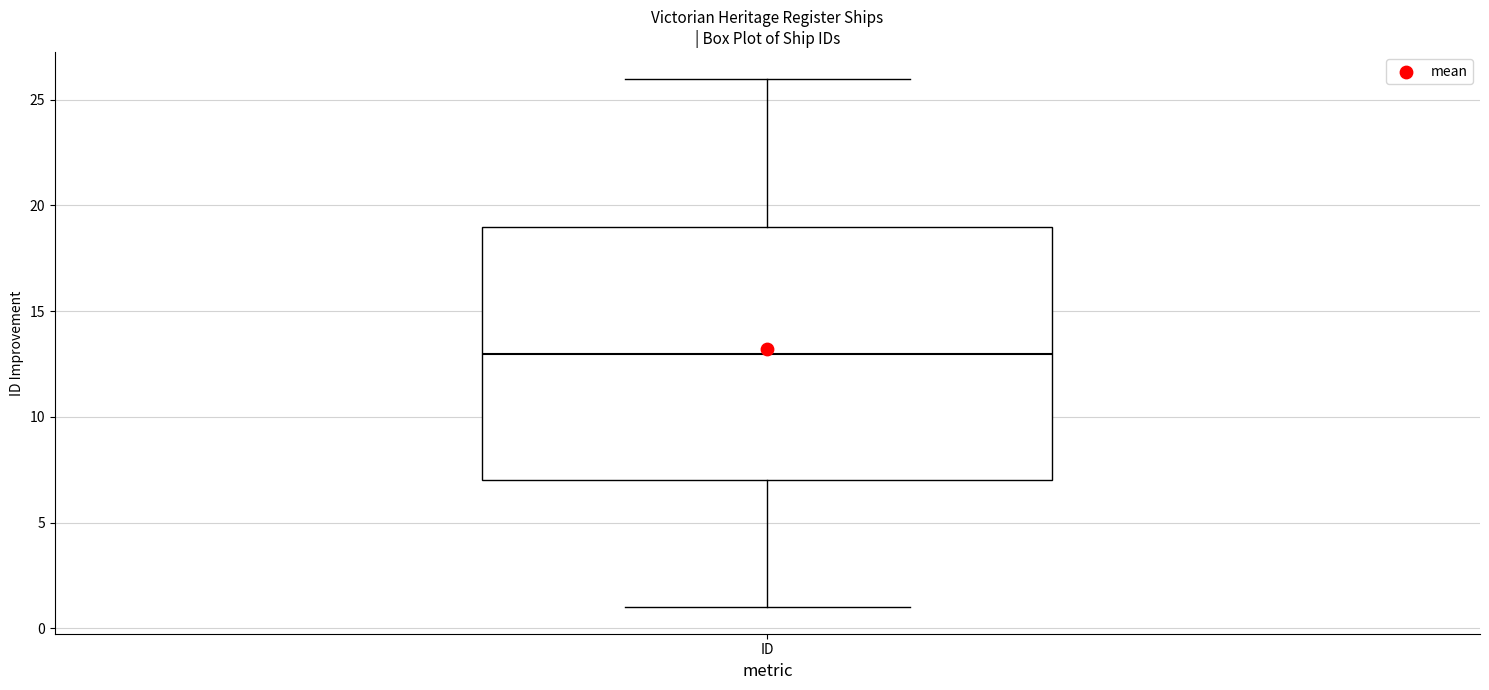

Read this box plot against the y-axis: the position of the median line, the range covered by the box, and the ends of both whiskers. The values are not printed on the chart, so give them approximately, as read against the axis.

median 13, box 7 to 19, whiskers 1 to 26